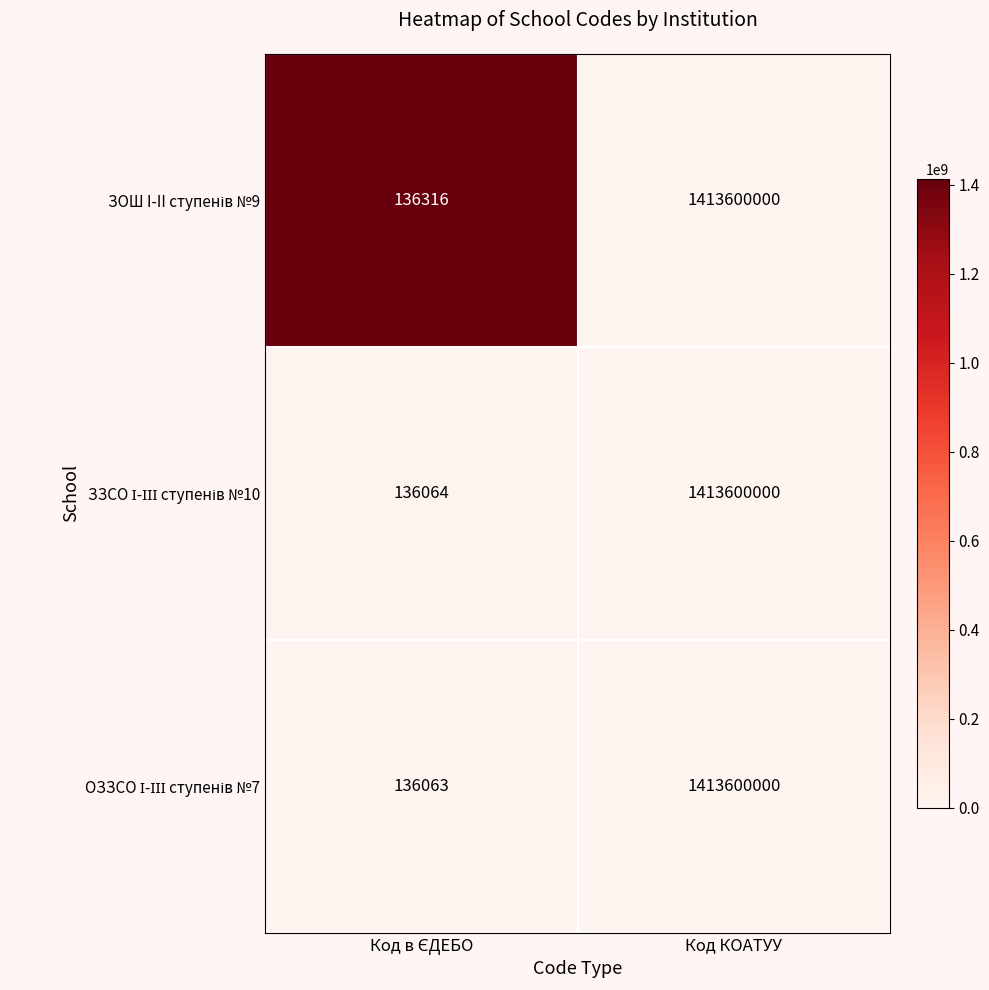

Which category has the highest value across all series?

Код КОАТУУ